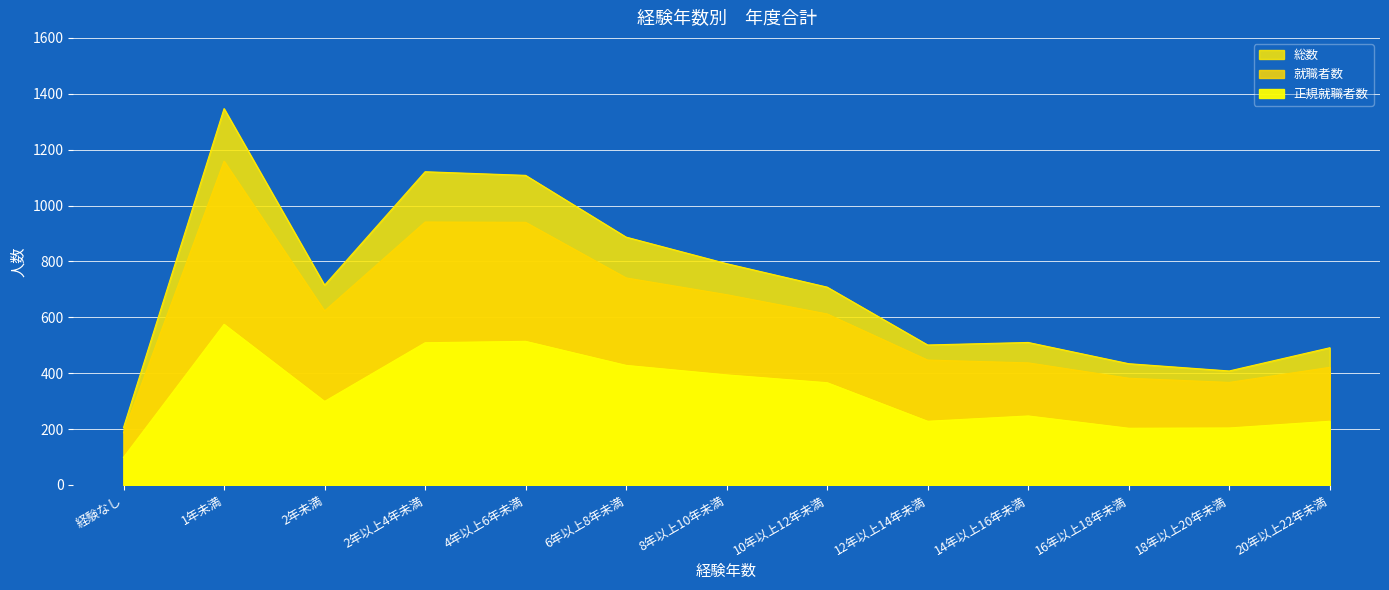

Is the value of 総数 at 20年以上22年未満 greater than the value of 正規就職者数 at 20年以上22年未満?

Yes